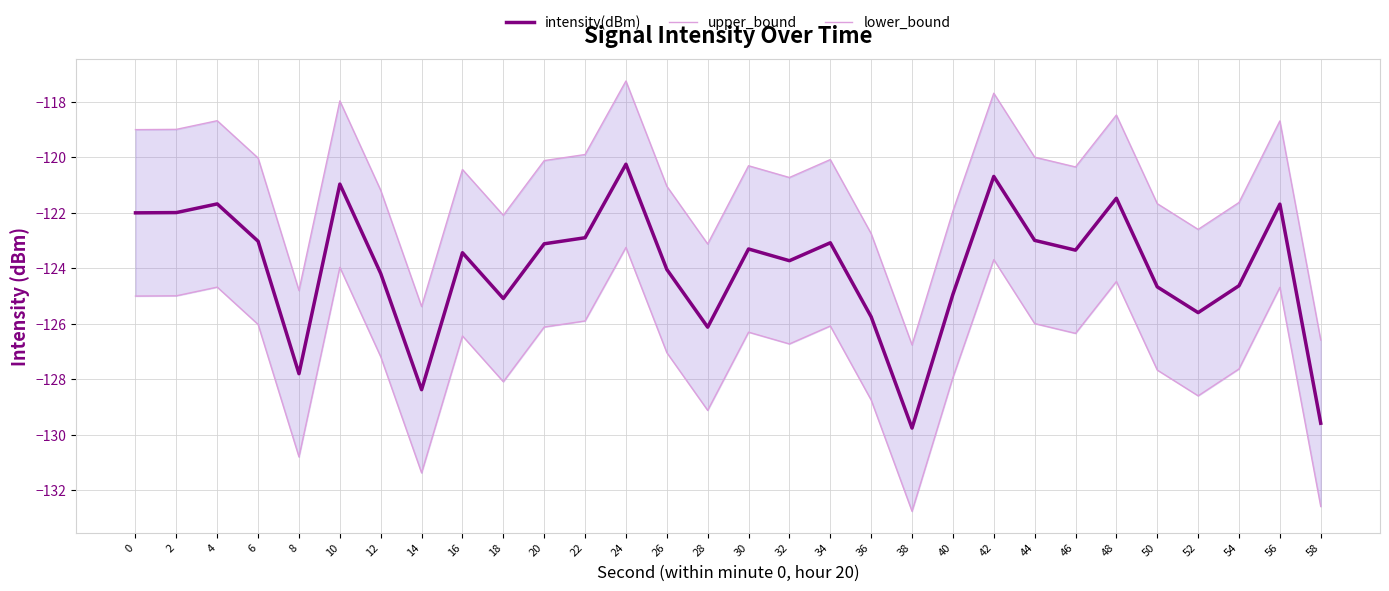

List the labels in order of lower_bound value, smallest first.

38, 58, 14, 8, 28, 36, 52, 18, 40, 50, 54, 12, 26, 32, 16, 46, 30, 20, 34, 6, 44, 22, 0, 2, 56, 4, 48, 10, 42, 24